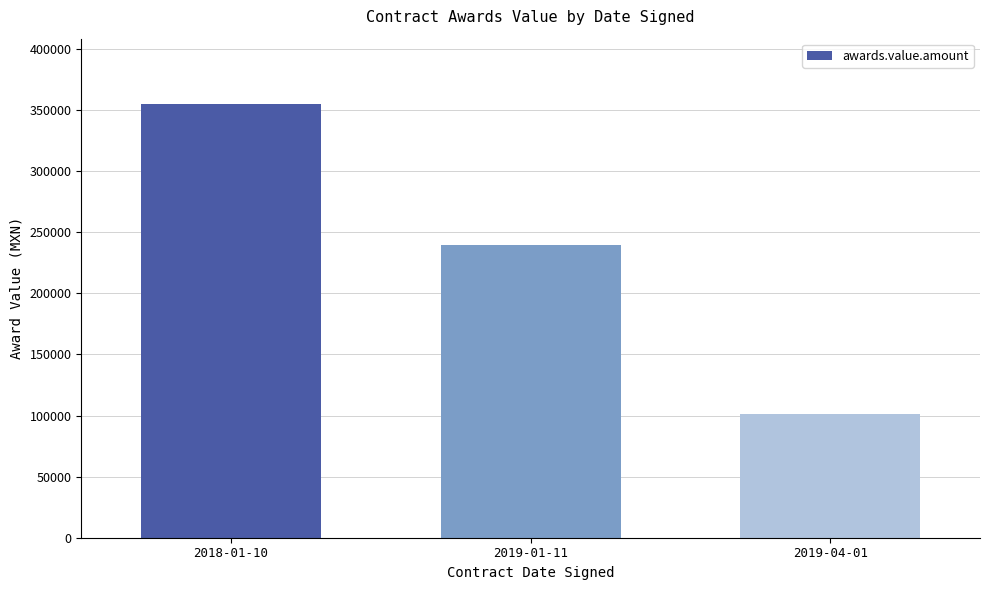

What is the difference between the values at 2019-01-11 and 2018-01-10?

115200